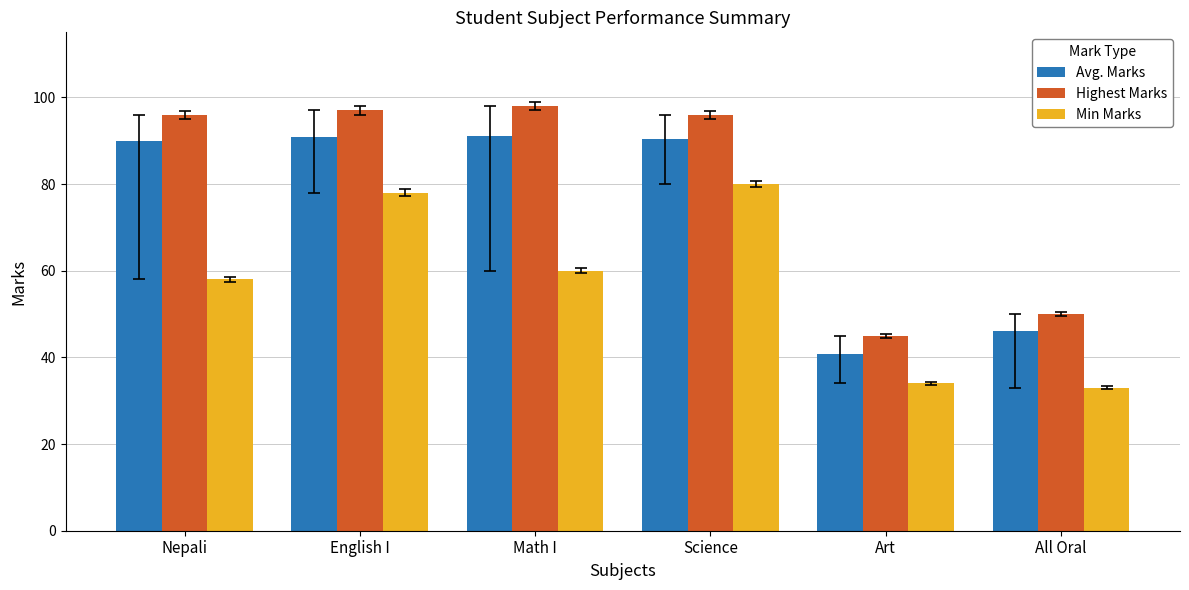

What is the approximate value of Min Marks at All Oral?

33.0